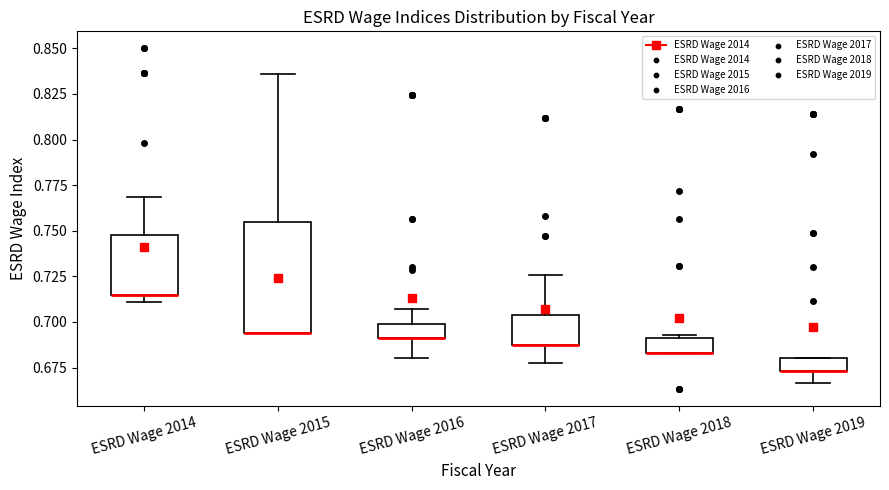

Comparing the boxes themselves (not the whiskers), which one is the tallest?

ESRD Wage 2015